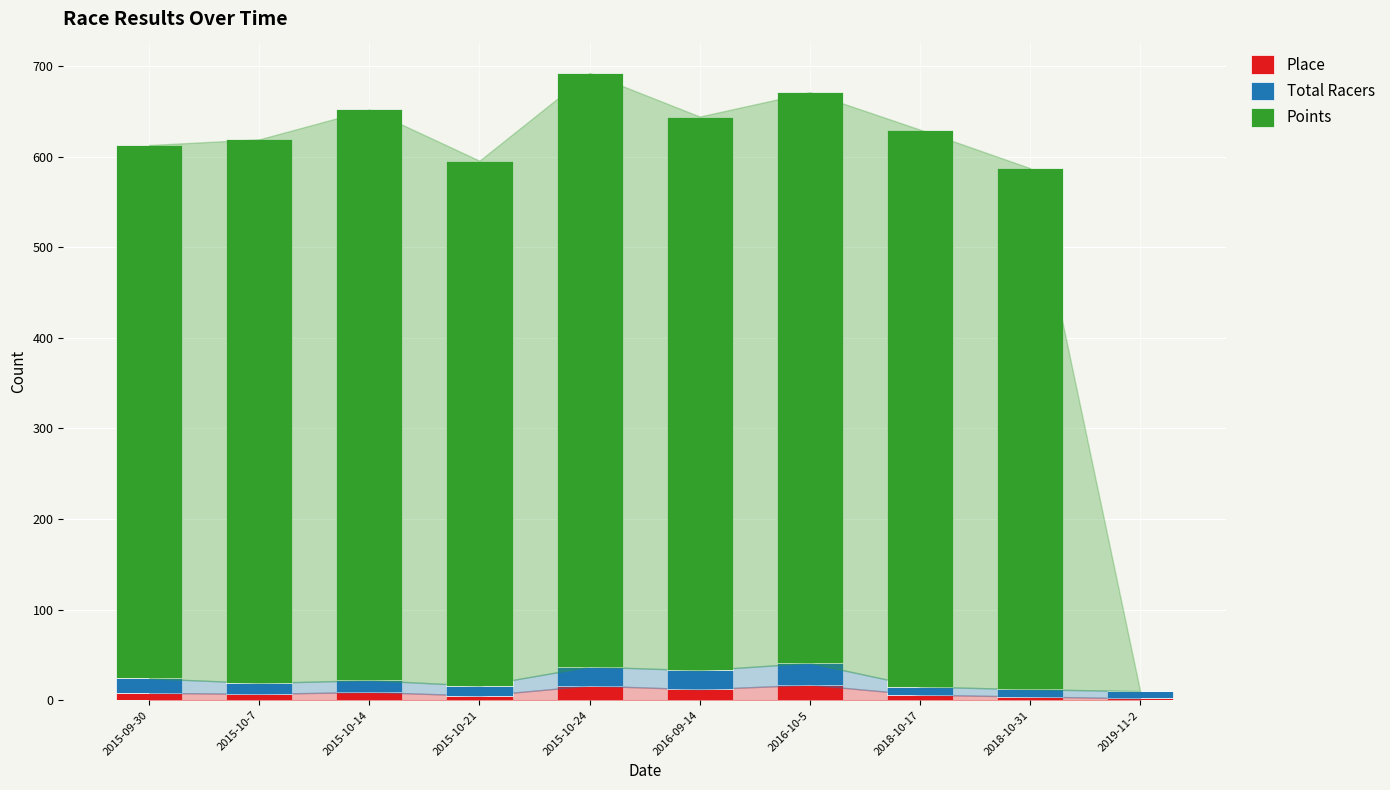

What is the sum of all Place values?

86.0